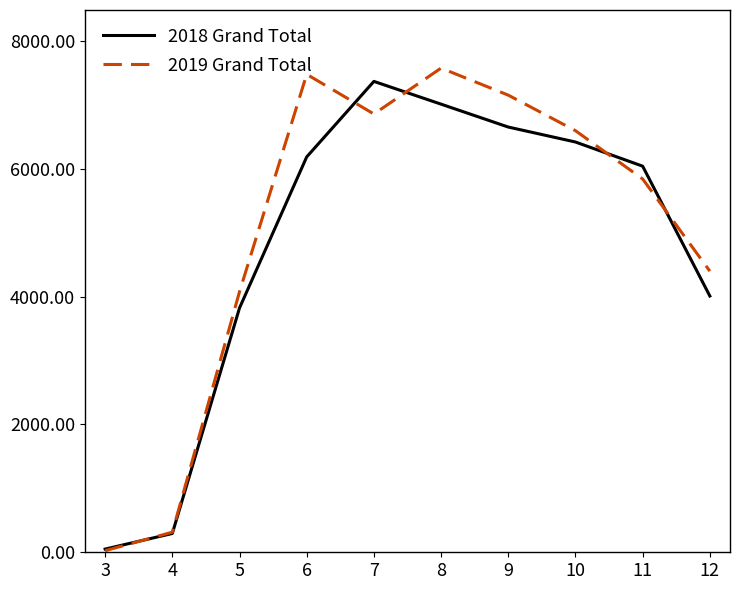

List the series in order of their peak value, lowest first.

2018 Grand Total, 2019 Grand Total